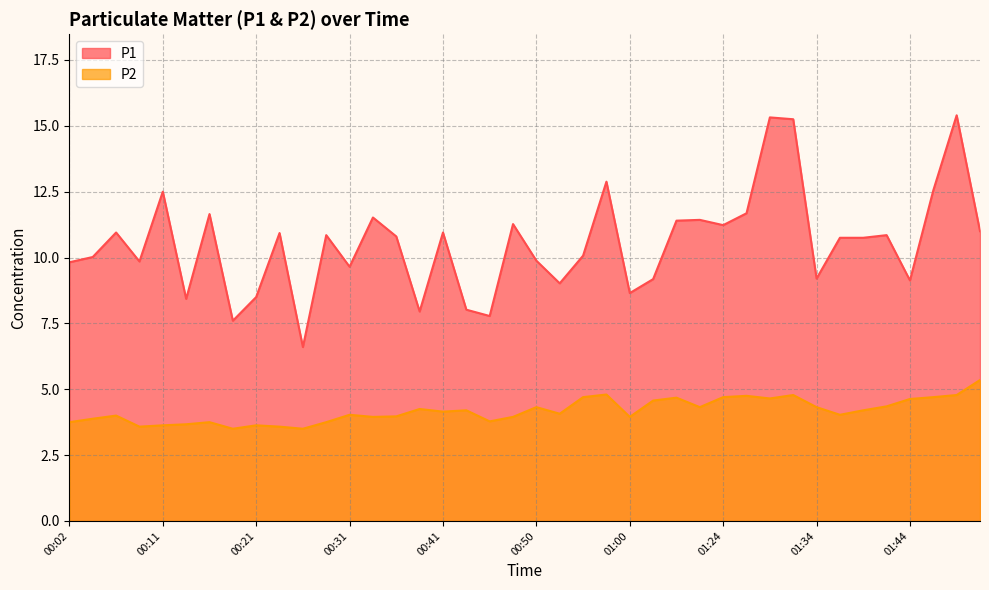

What is the sum of the P2 values at 00:04 and 01:19?

8.2